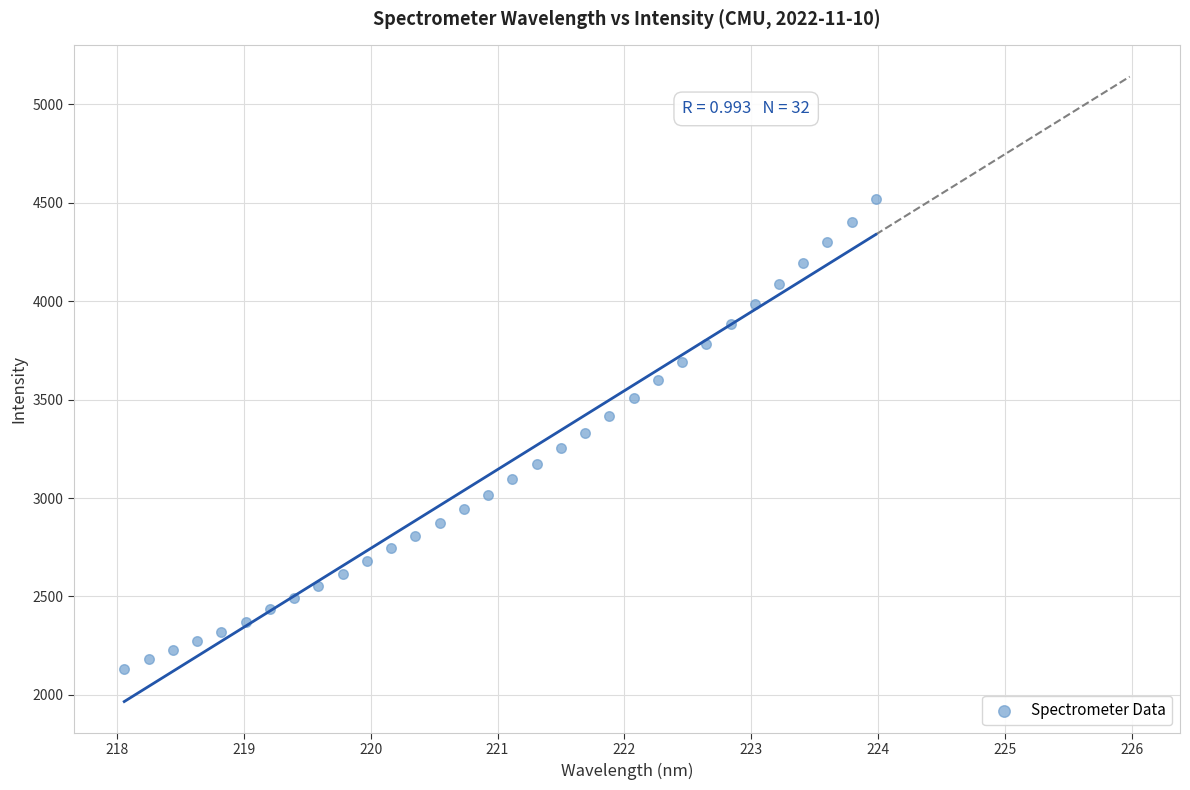

What is the range of Y values (max minus min)?

2389.0